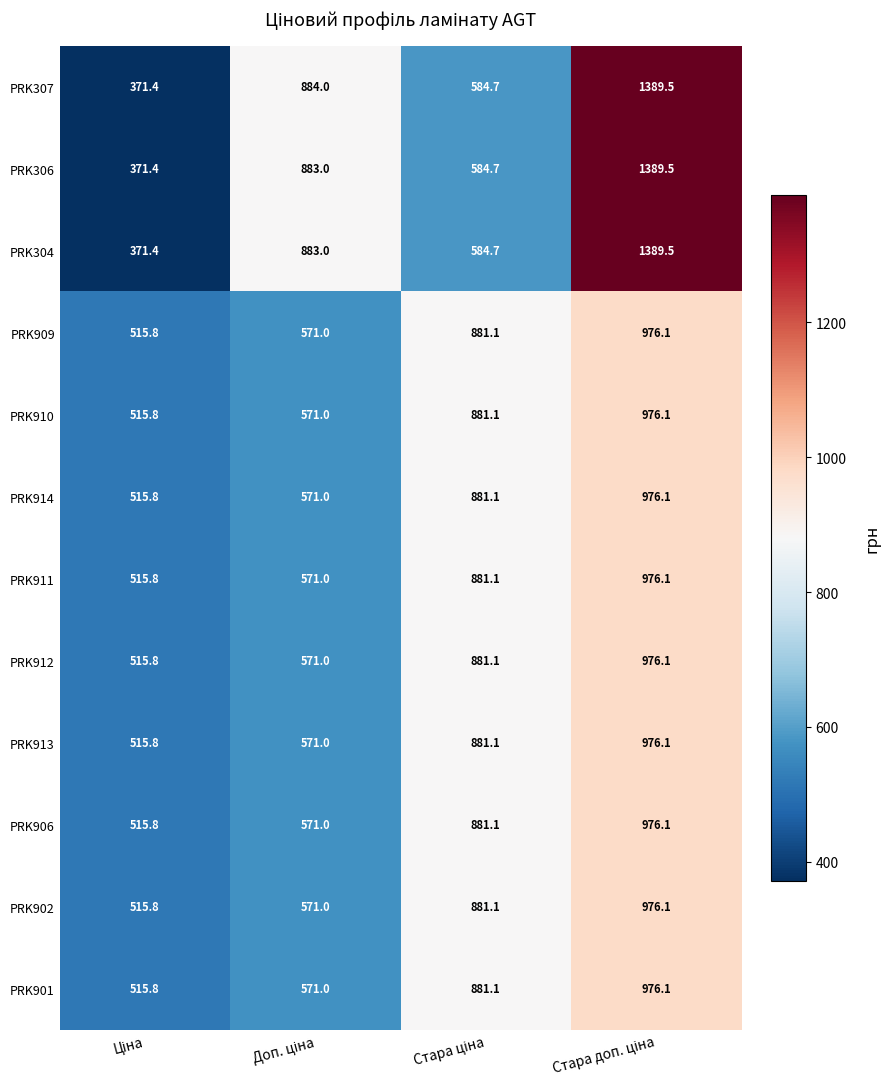

At how many categories does at least one series exceed 386?

4